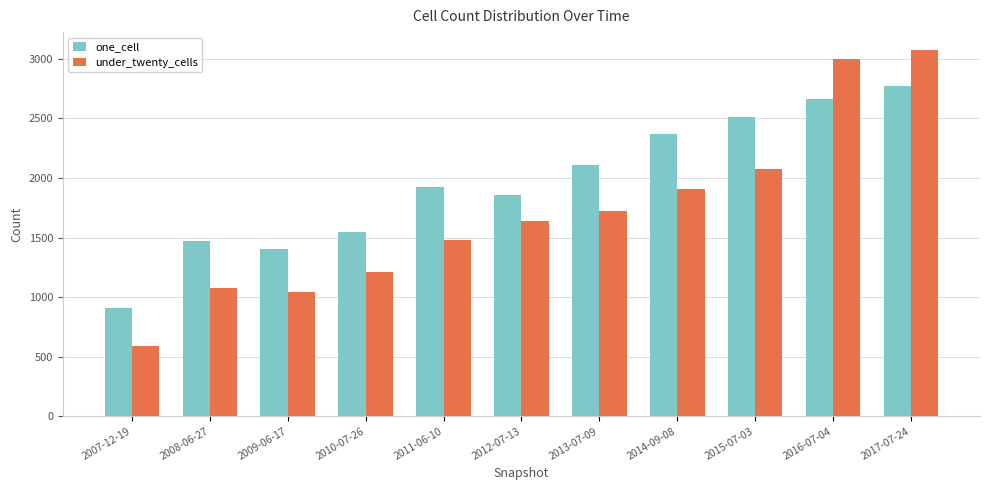

What is the greatest value displayed?

3071